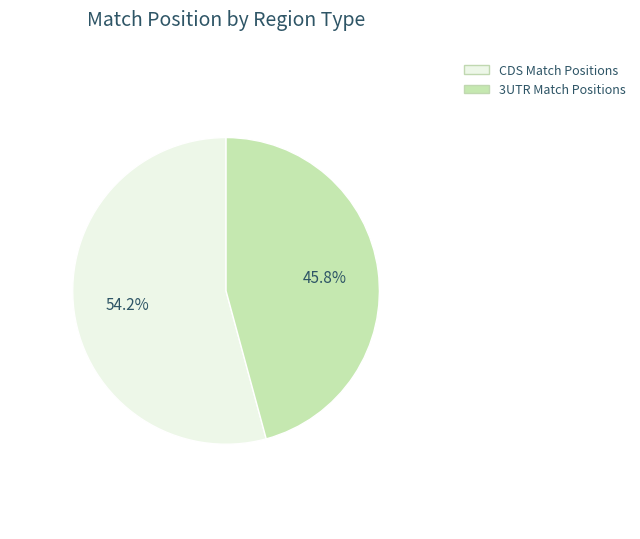

Is there any slice that represents more than half of the pie?

Yes